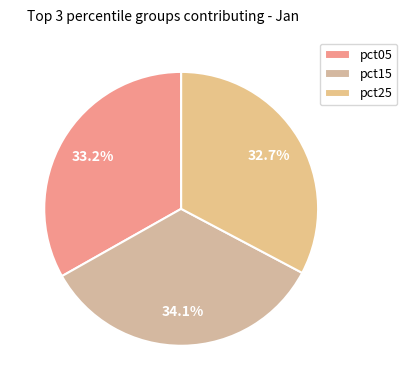

Does any single category account for the majority?

No